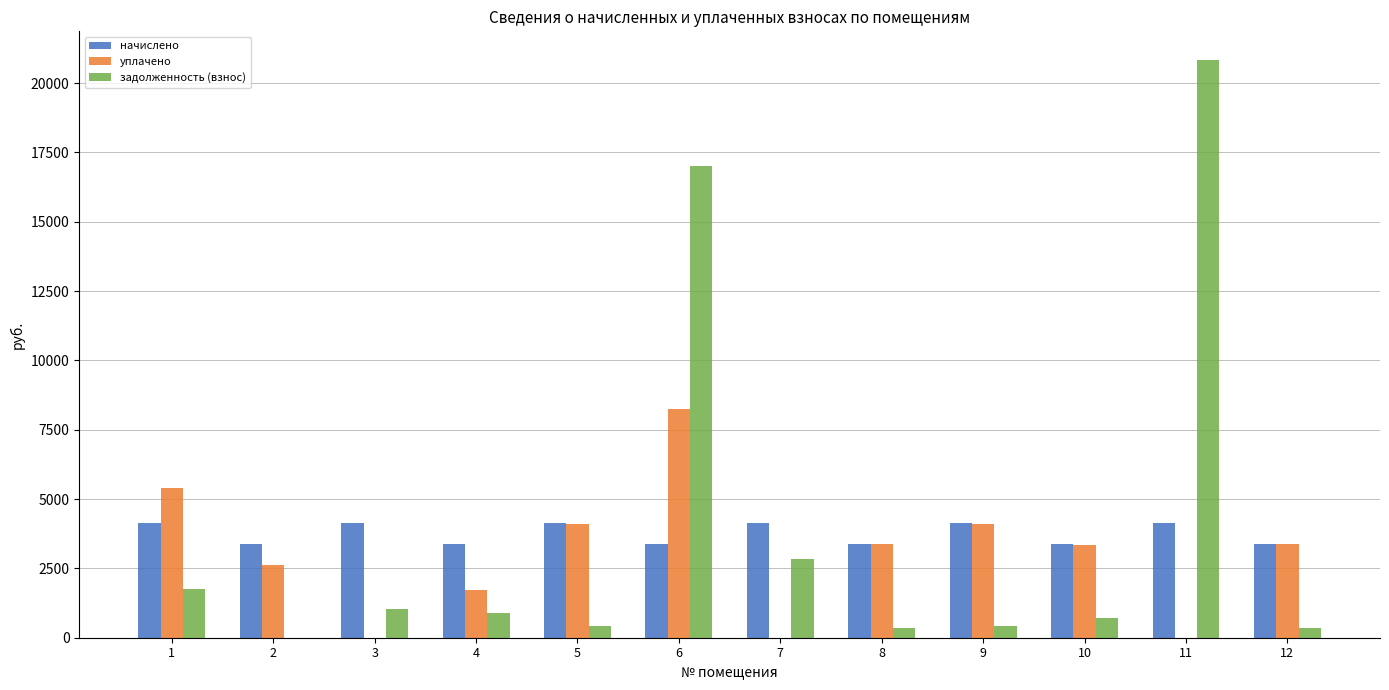

What is the sum of the начислено values at 9 and 7?

8277.1